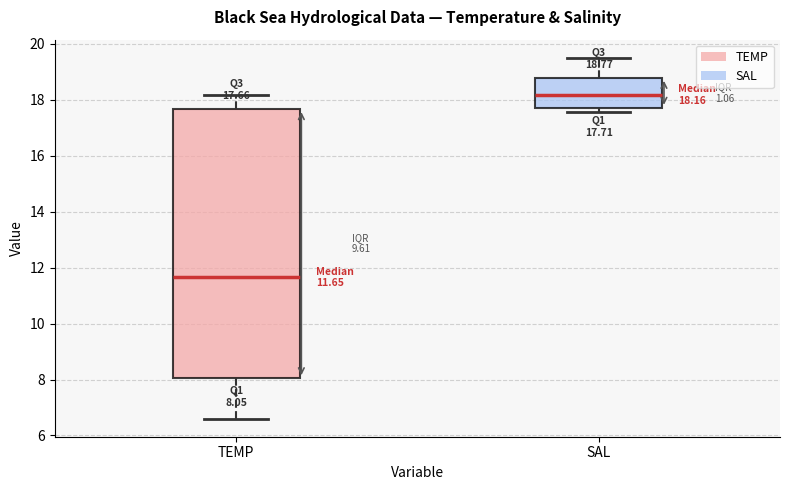

Which box is the tallest, from its lower edge to its upper edge?

TEMP